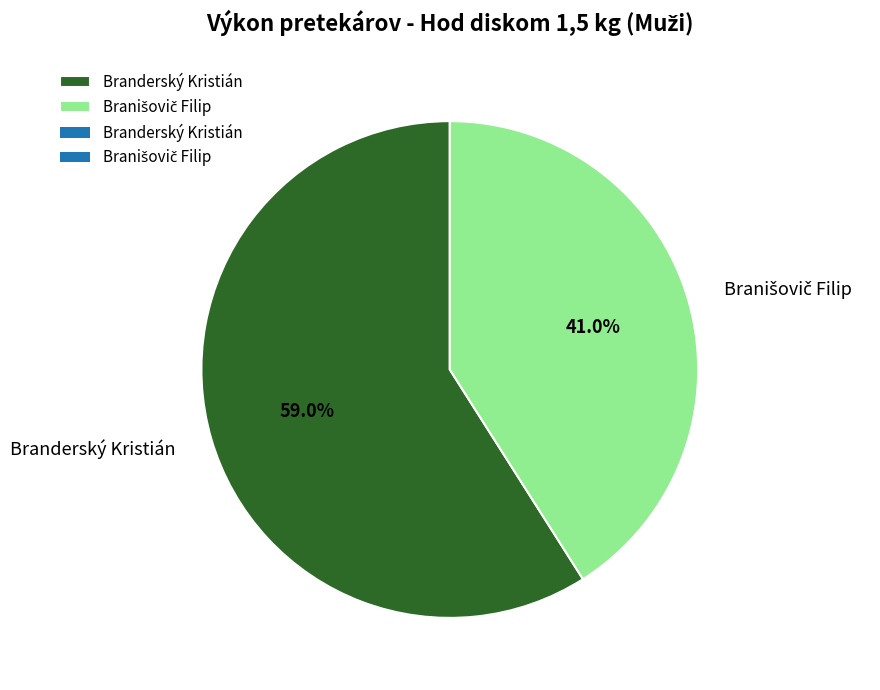

What percentage is NOT represented by Branderský Kristián?

41.0%